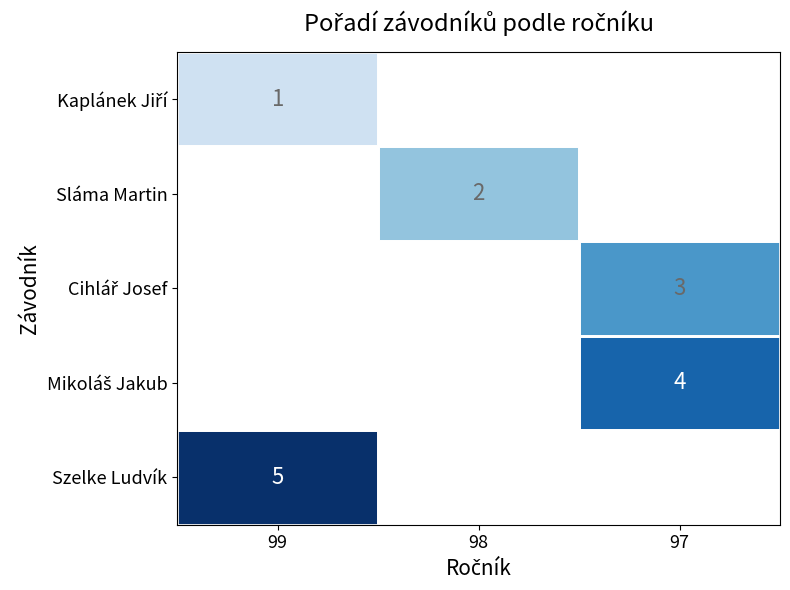

Is it true that Szelke Ludvík equals 5 at 99?

True